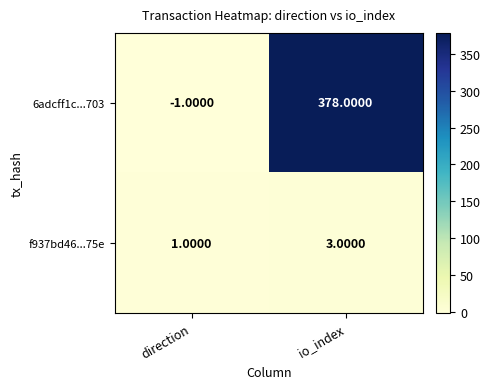

How many data points does each series have?

2